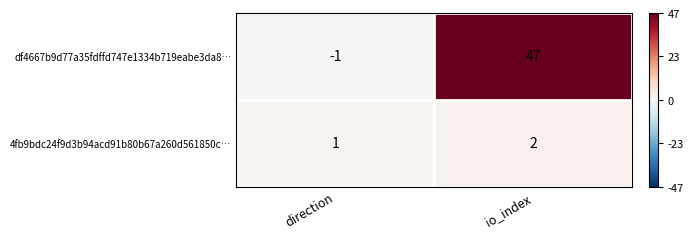

What is the difference between the maximum and minimum values in the df4667b9d77a35fdffd747e1334b719eabe3da8… series?

48